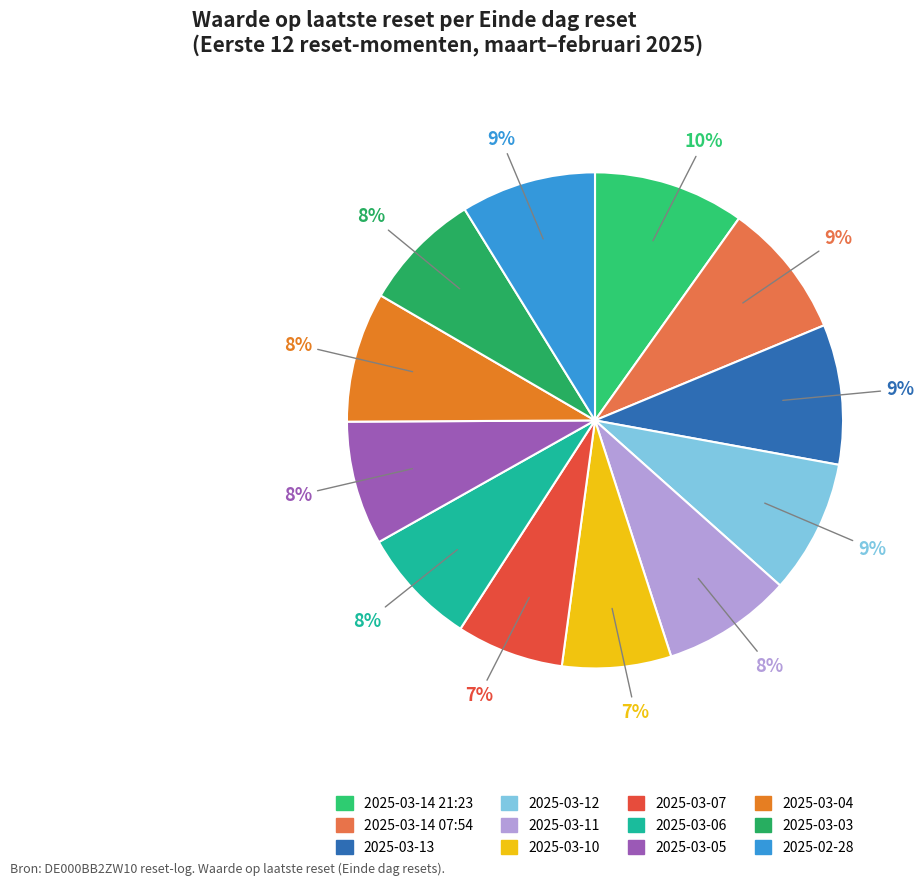

What portion of the pie excludes 2025-03-07?

93.0%